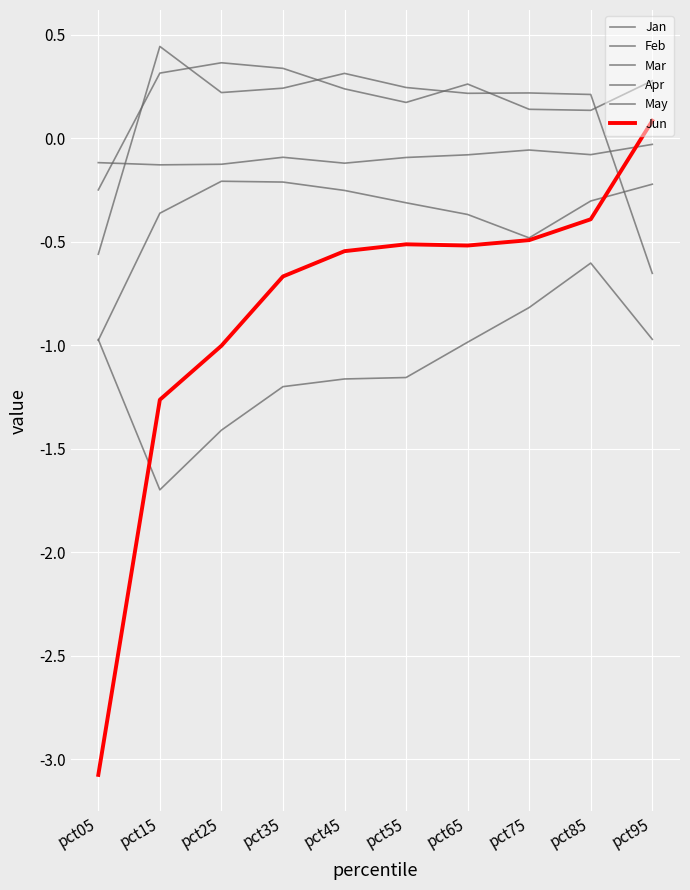

Count the number of categories in the chart.

10